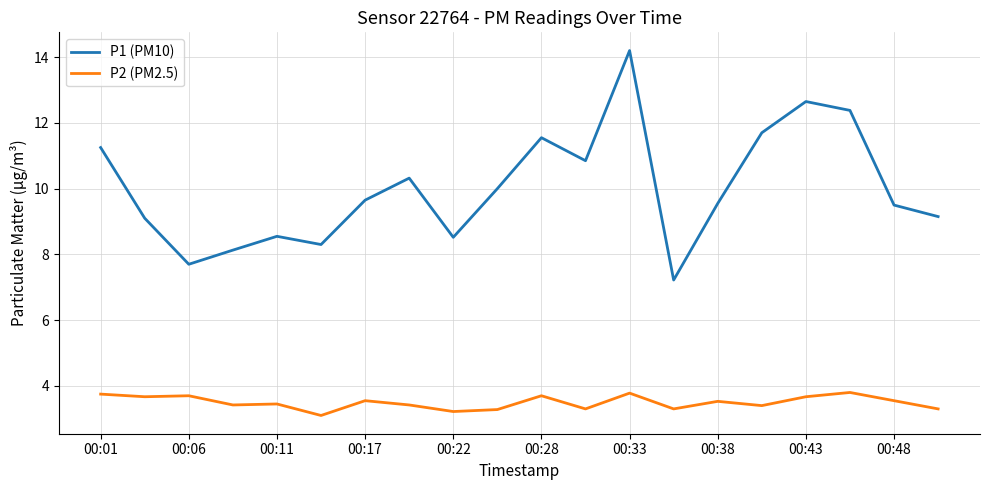

What is the difference between the second highest and minimum values in the P1 (PM10) series?

5.4